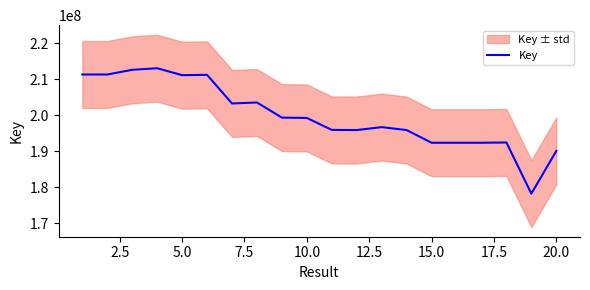

Count the number of categories in the chart.

20